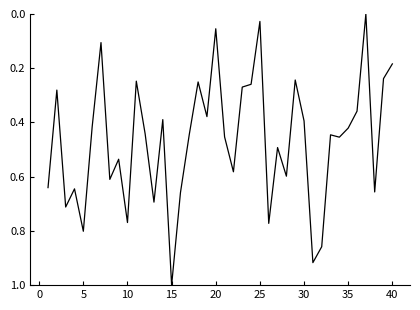

What is the greatest value displayed?

1.0